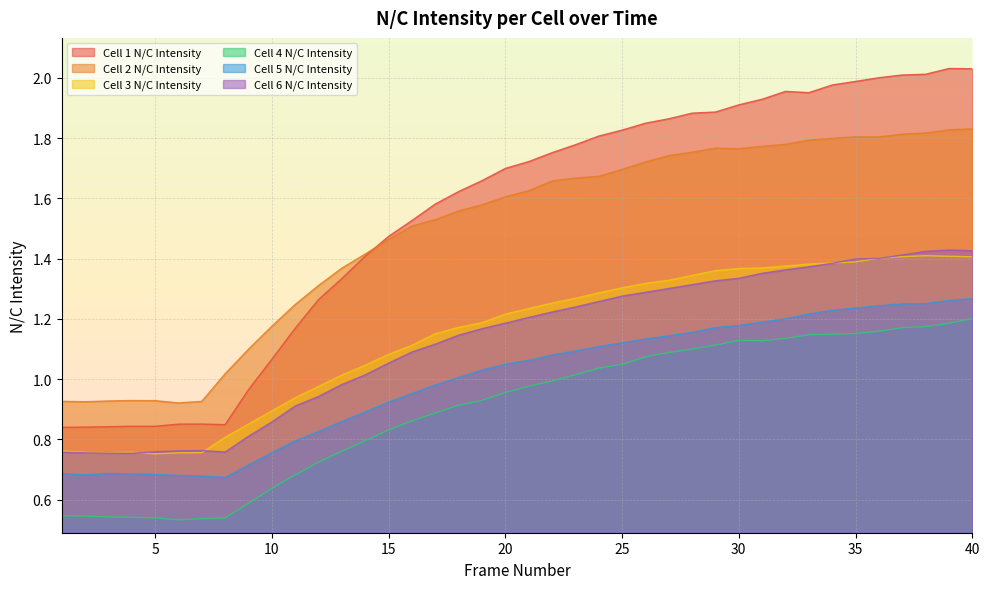

What is the total value across all series at 5?

4.5